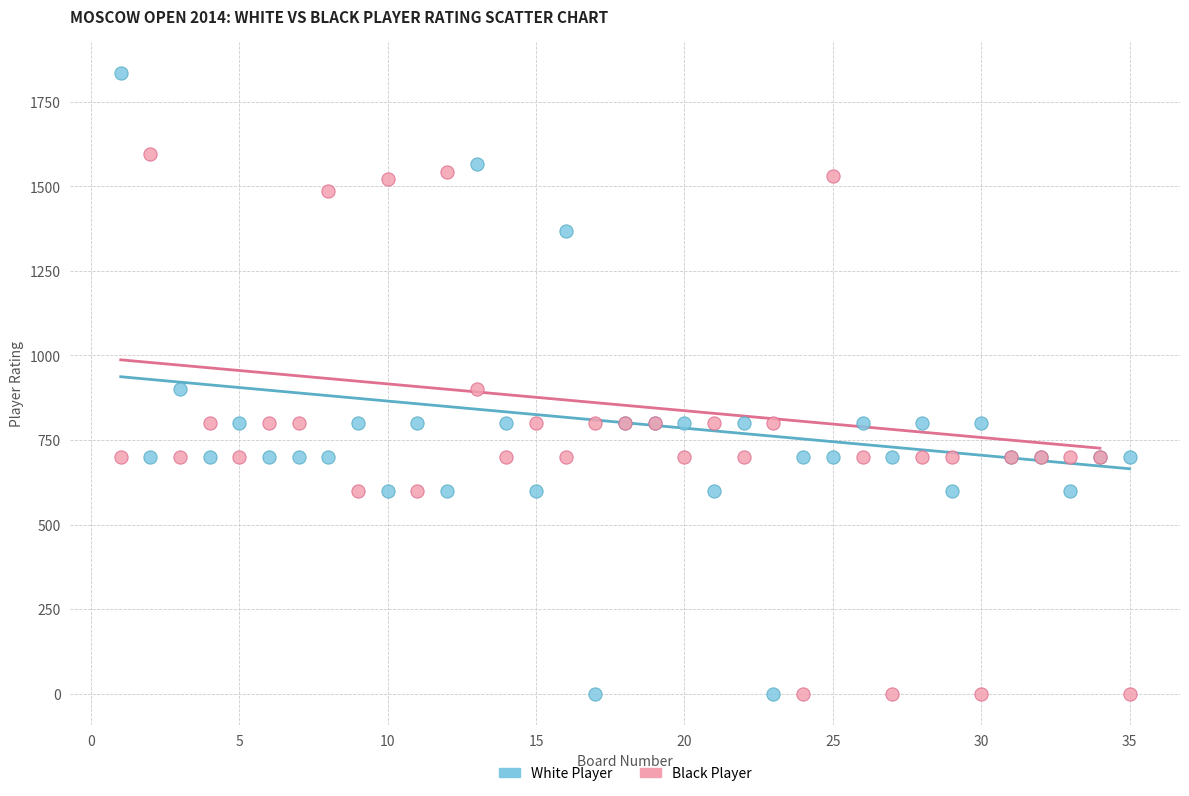

Which series has the largest Y range (max minus min)?

White Player